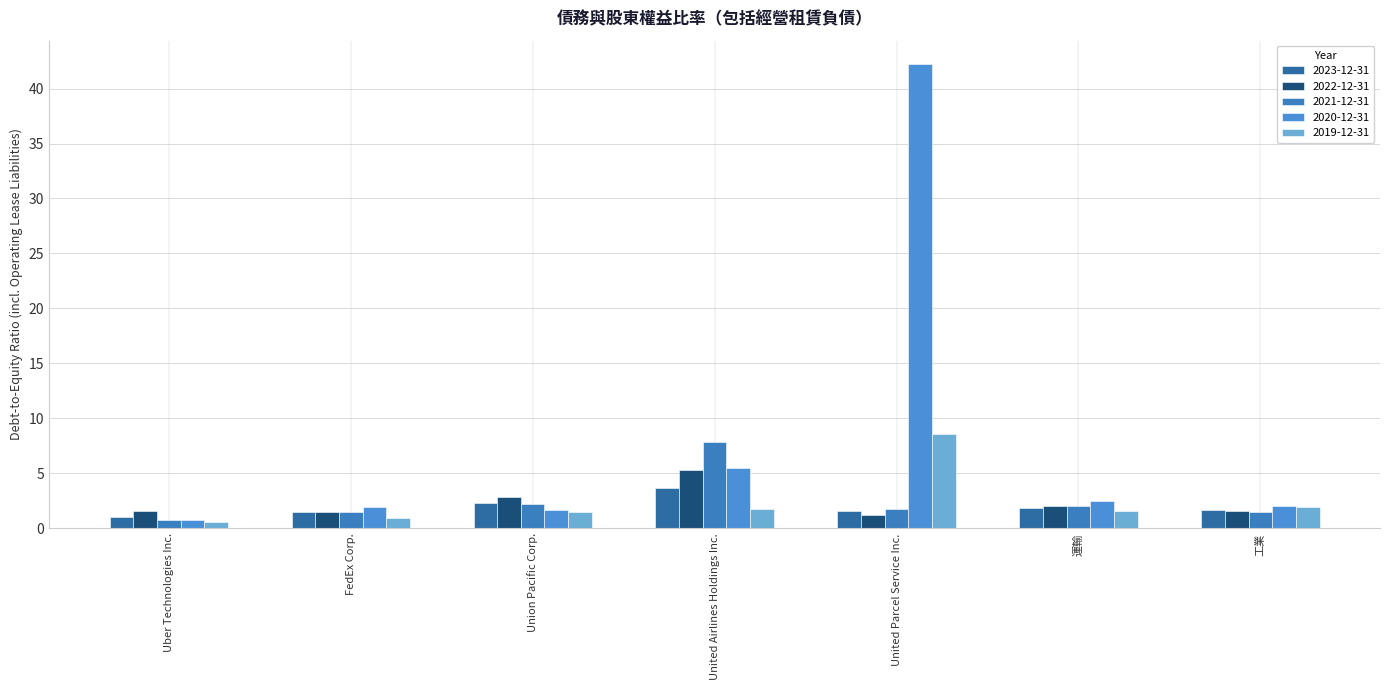

Which series has the largest total across all categories?

2020-12-31